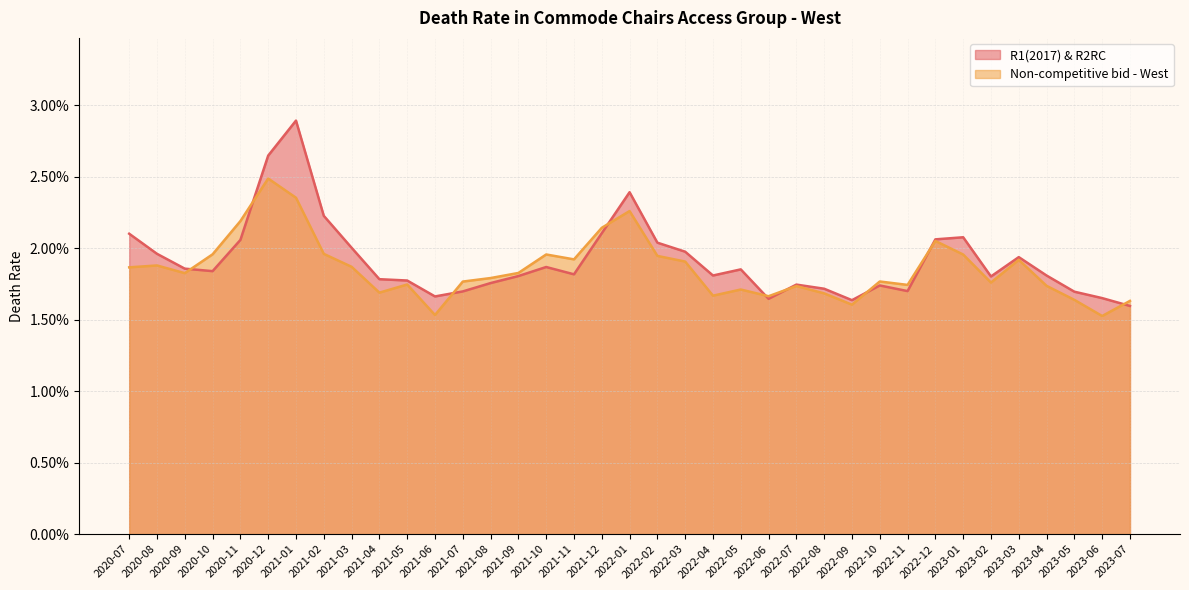

At which category does Non-competitive bid - West reach its first local peak?

2020-08